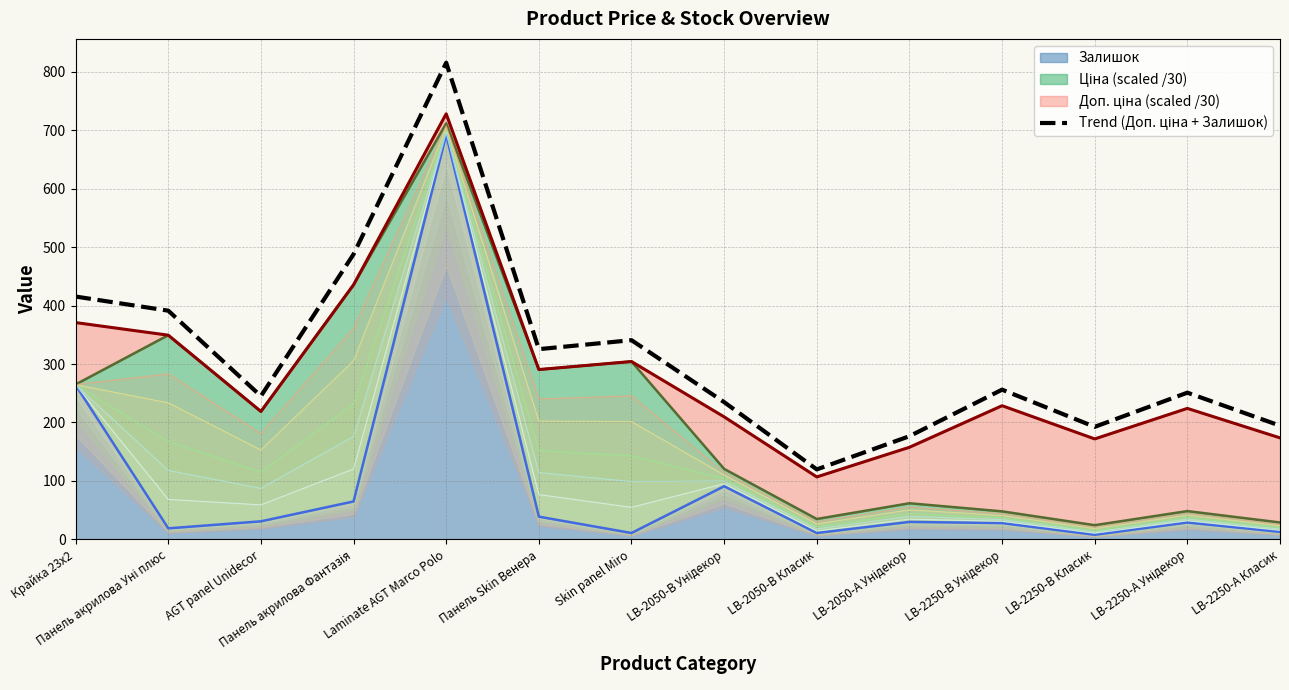

What is the label of the 5th point from the left?

Laminate AGT Marco Polo